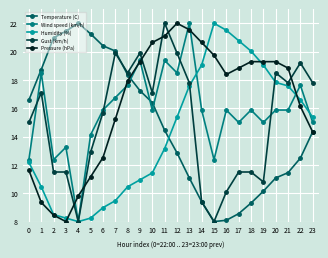

What is the sum of the Gust (km/h) values at 0 and 1?

32.1